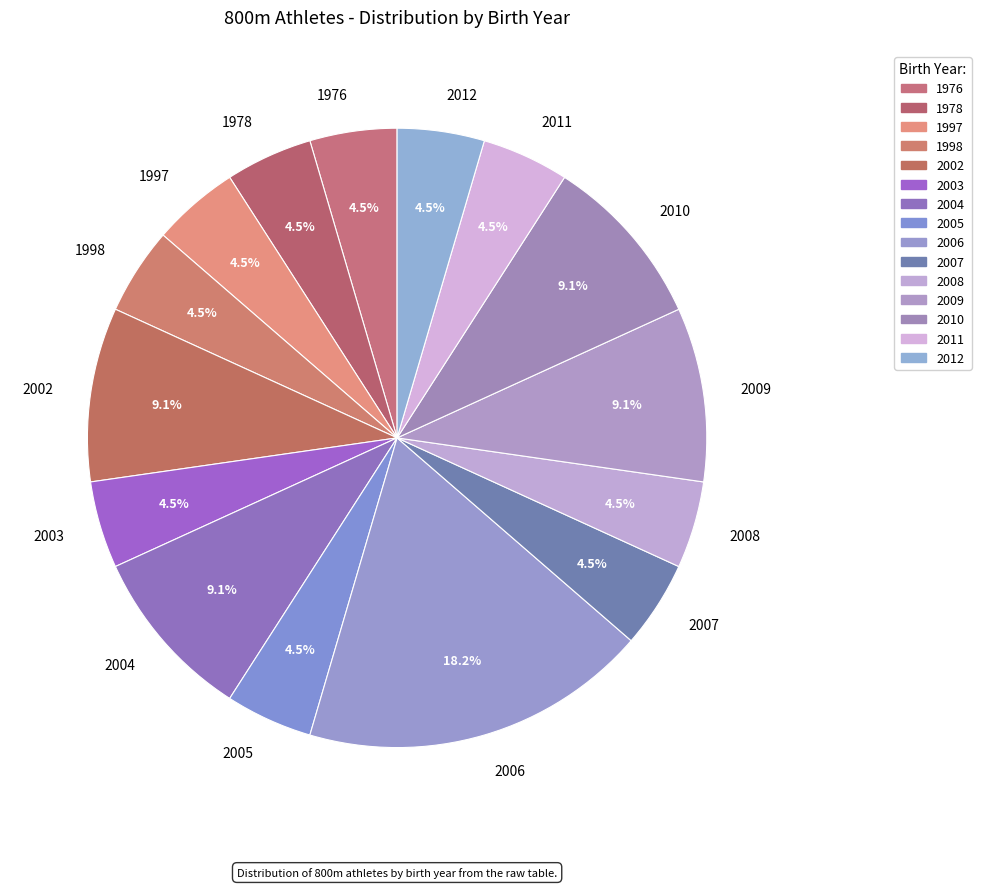

Does any single category account for the majority?

No